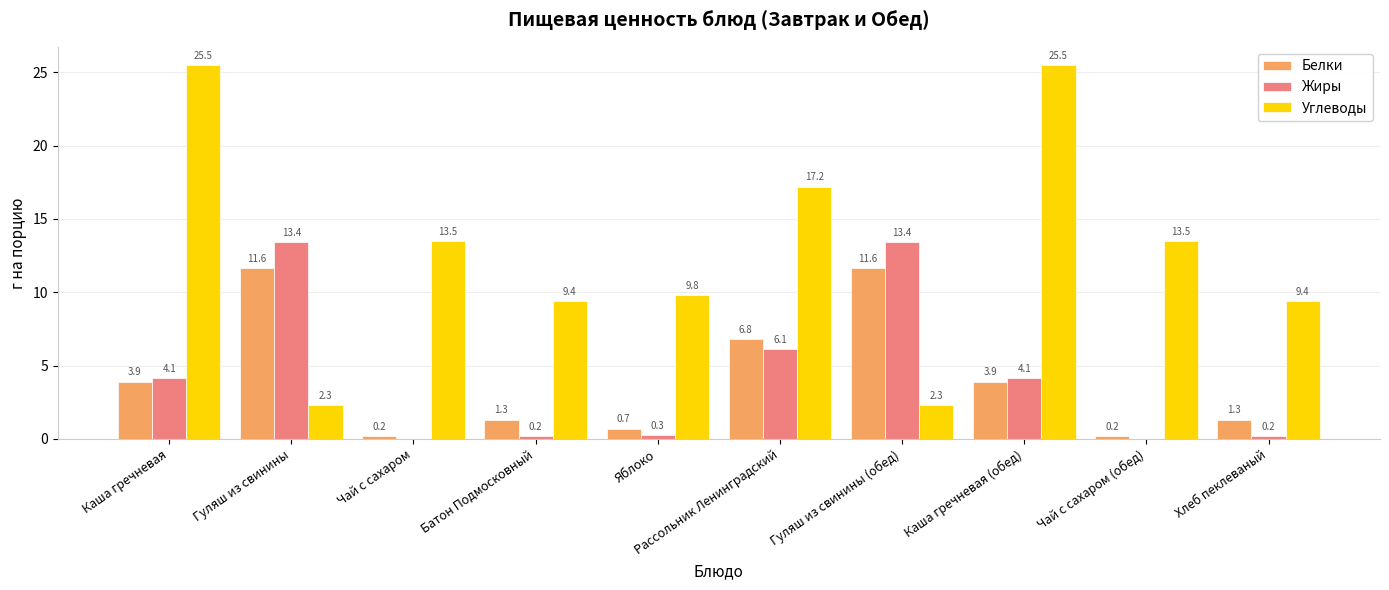

What are all the series names shown in the legend?

Белки, Жиры, Углеводы